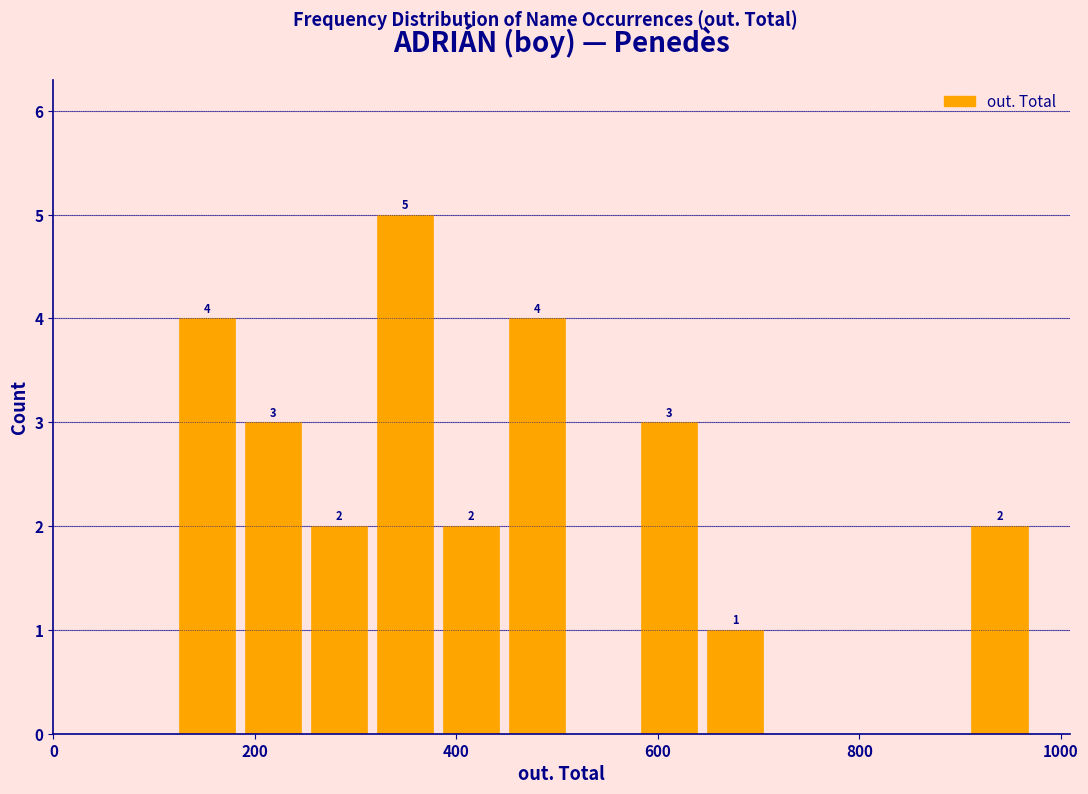

Around what value on the x-axis is the tallest bar? Give the approximate position of its centre, as read against the axis.

340